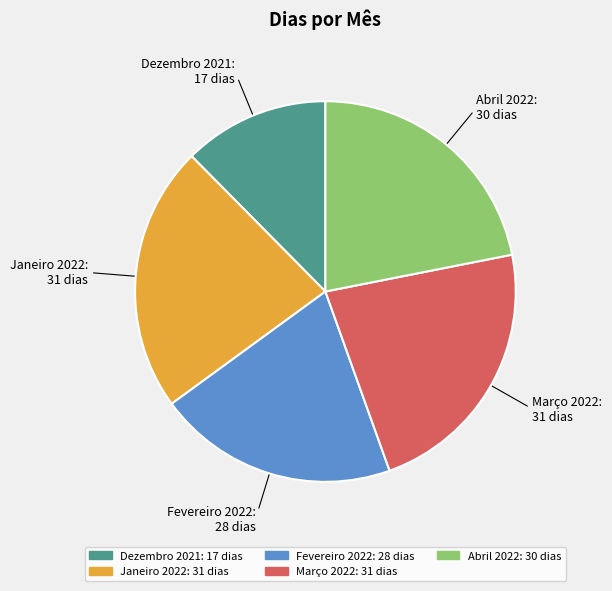

Does Fevereiro 2022 represent more than half of the total?

No